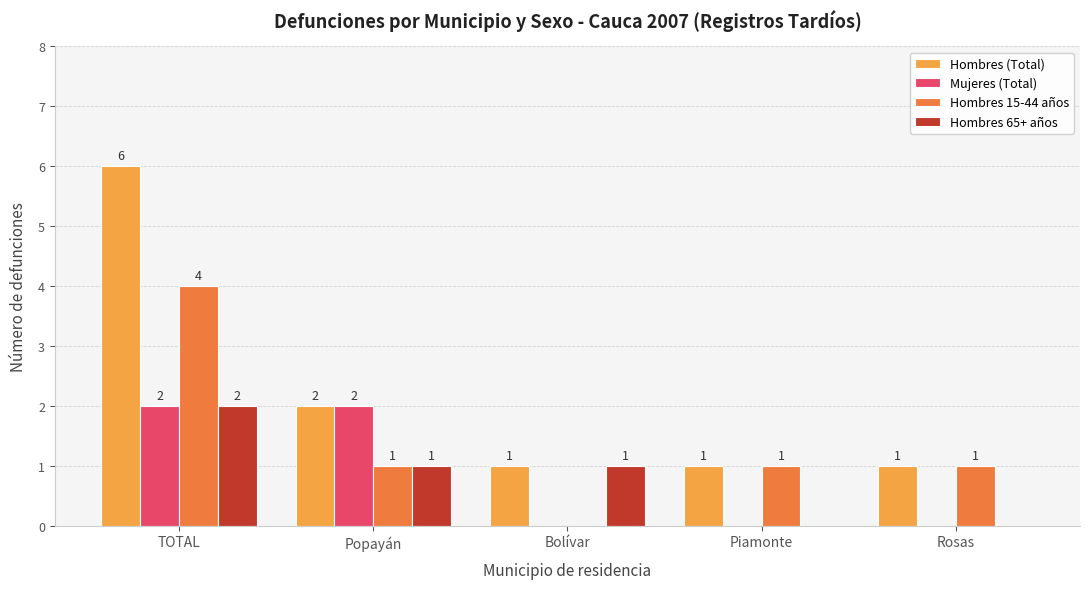

What is the total value across all series at TOTAL?

14